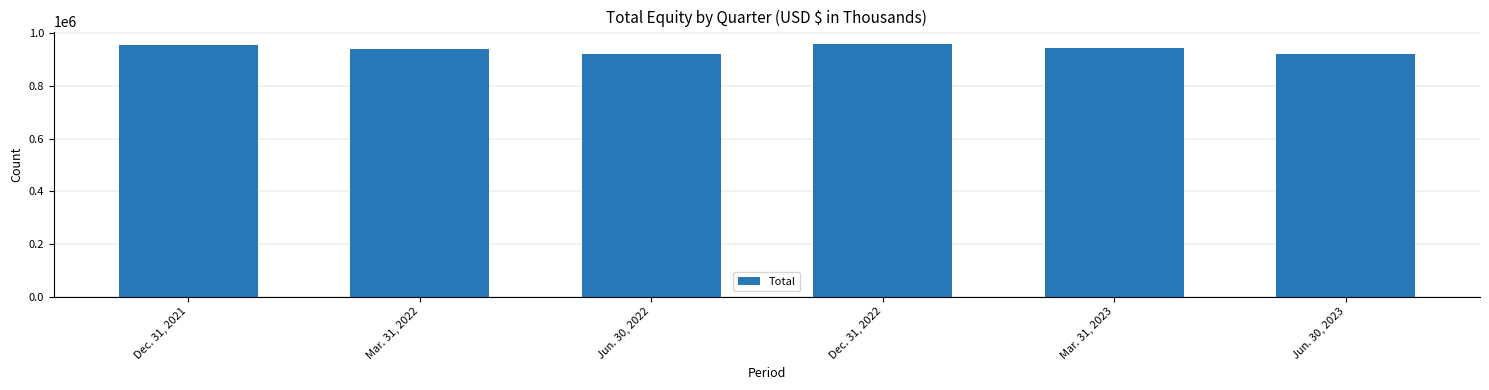

The value at Jun. 30, 2022 is 627111. True or false?

False